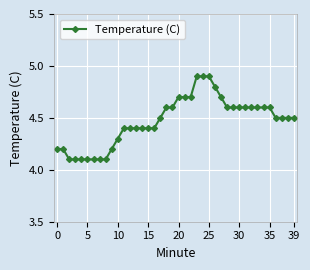

How many series are shown in this chart?

1